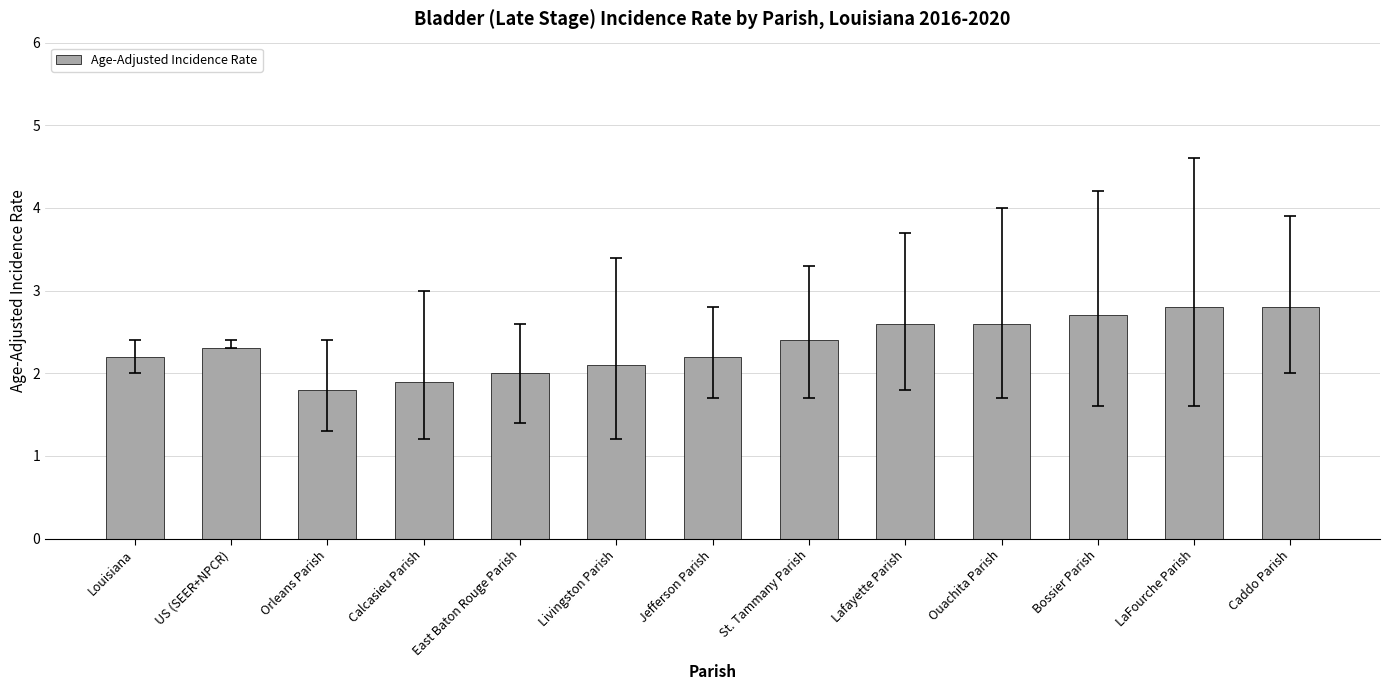

How many values are between 2 and 3?

11